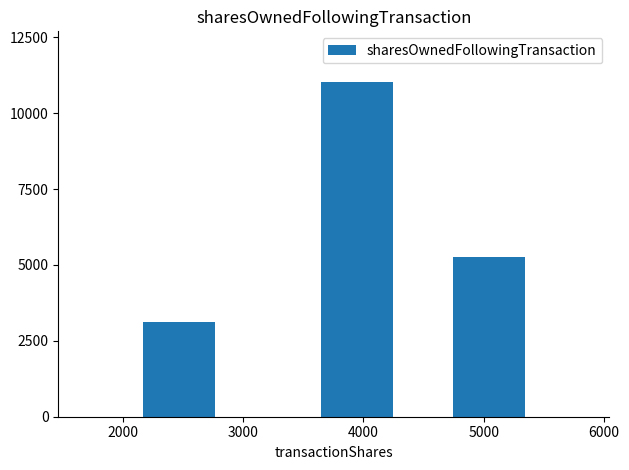

What is the difference between the maximum and minimum values?

7928